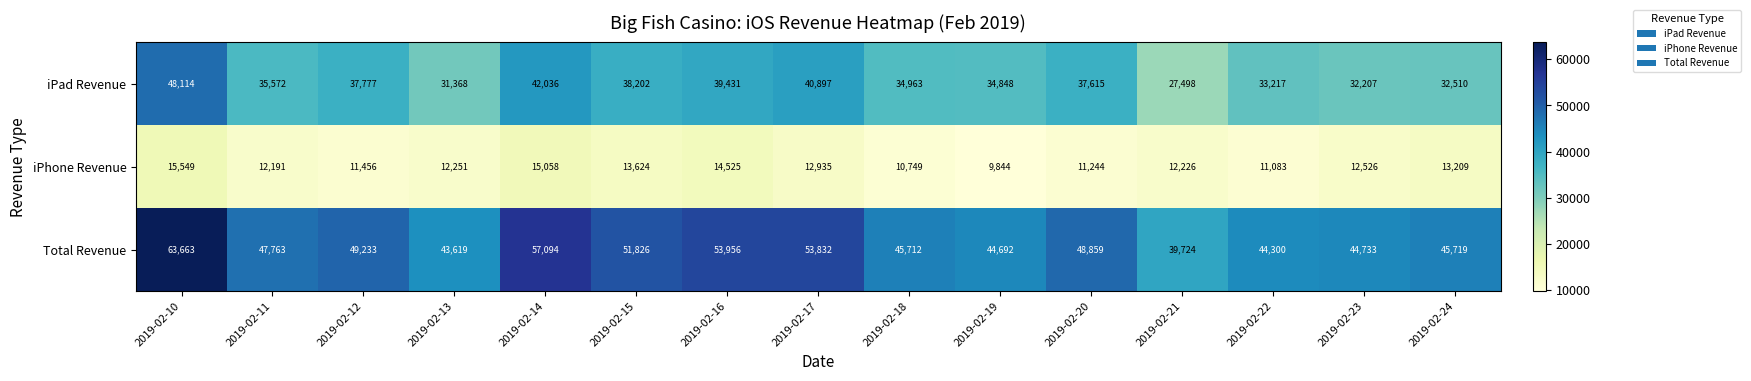

At which category is the sum across all series the highest?

2019-02-10